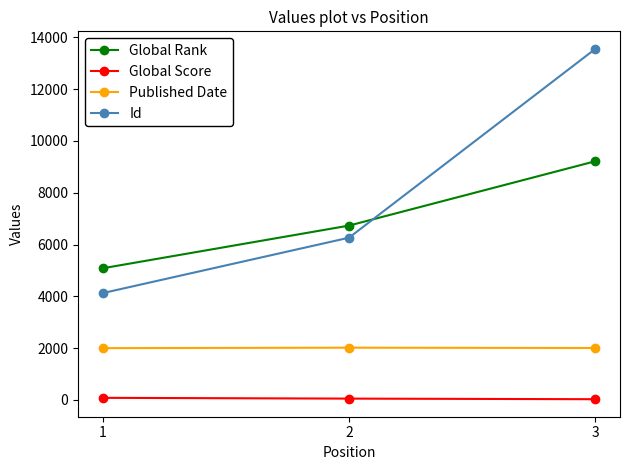

The value of Id at 2 is 9945. True or false?

False